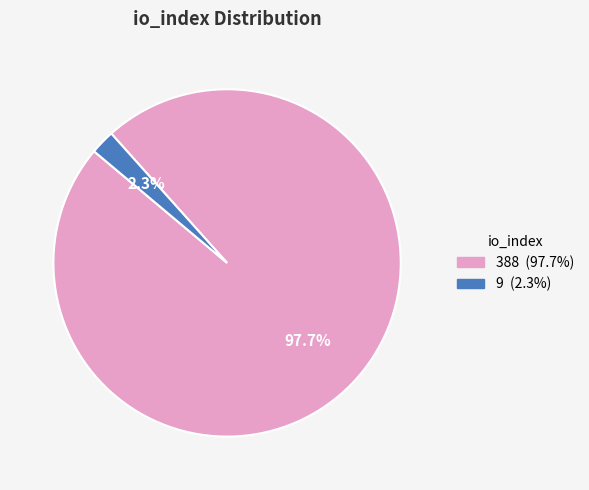

How many slices are in this pie chart?

2